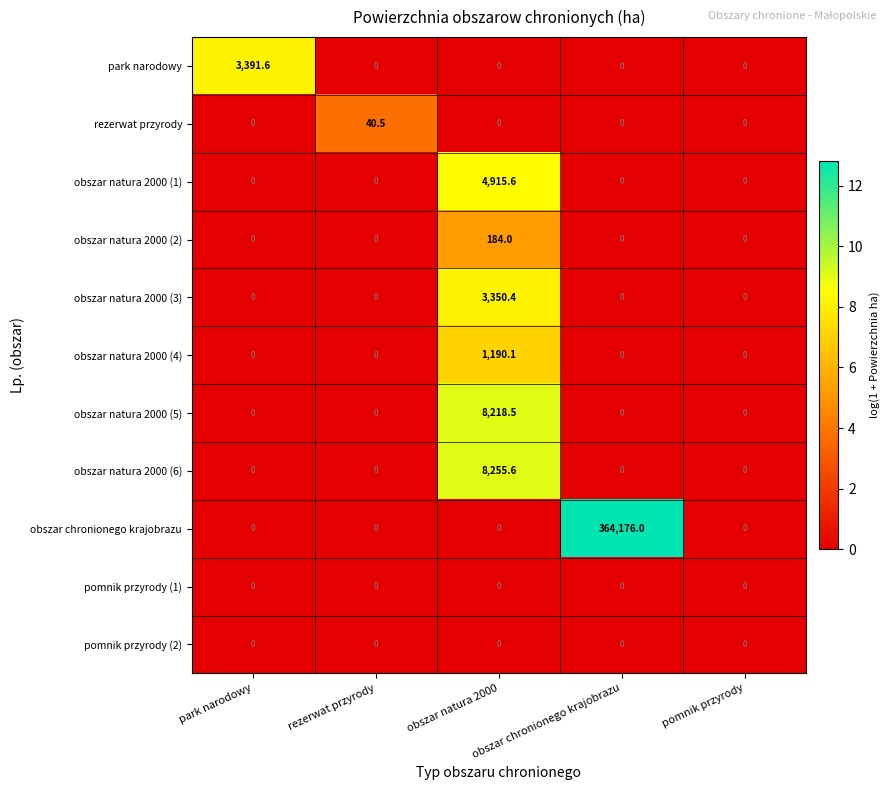

At which category is the sum across all series the highest?

obszar chronionego krajobrazu